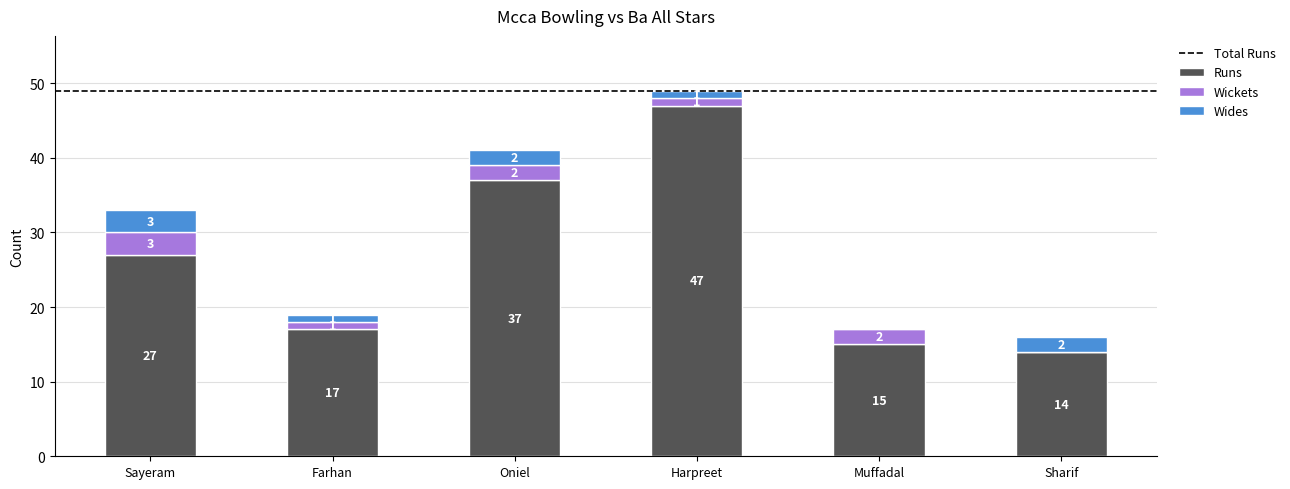

Reading left to right, what are the values for Runs?

Sayeram=27	Farhan=17	Oniel=37	Harpreet=47	Muffadal=15	Sharif=14